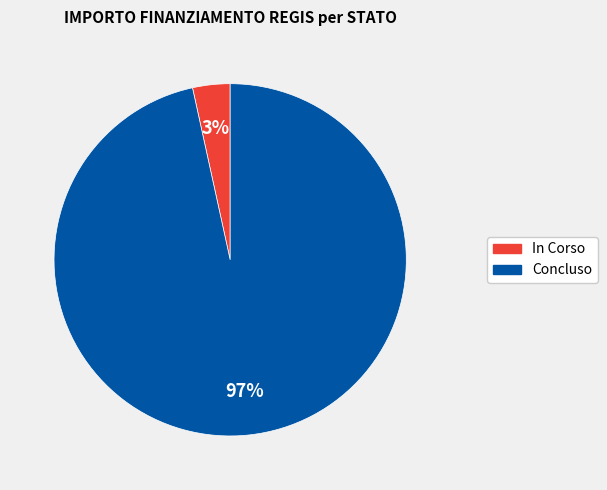

Combined, do Concluso and In Corso account for over 50%?

Yes